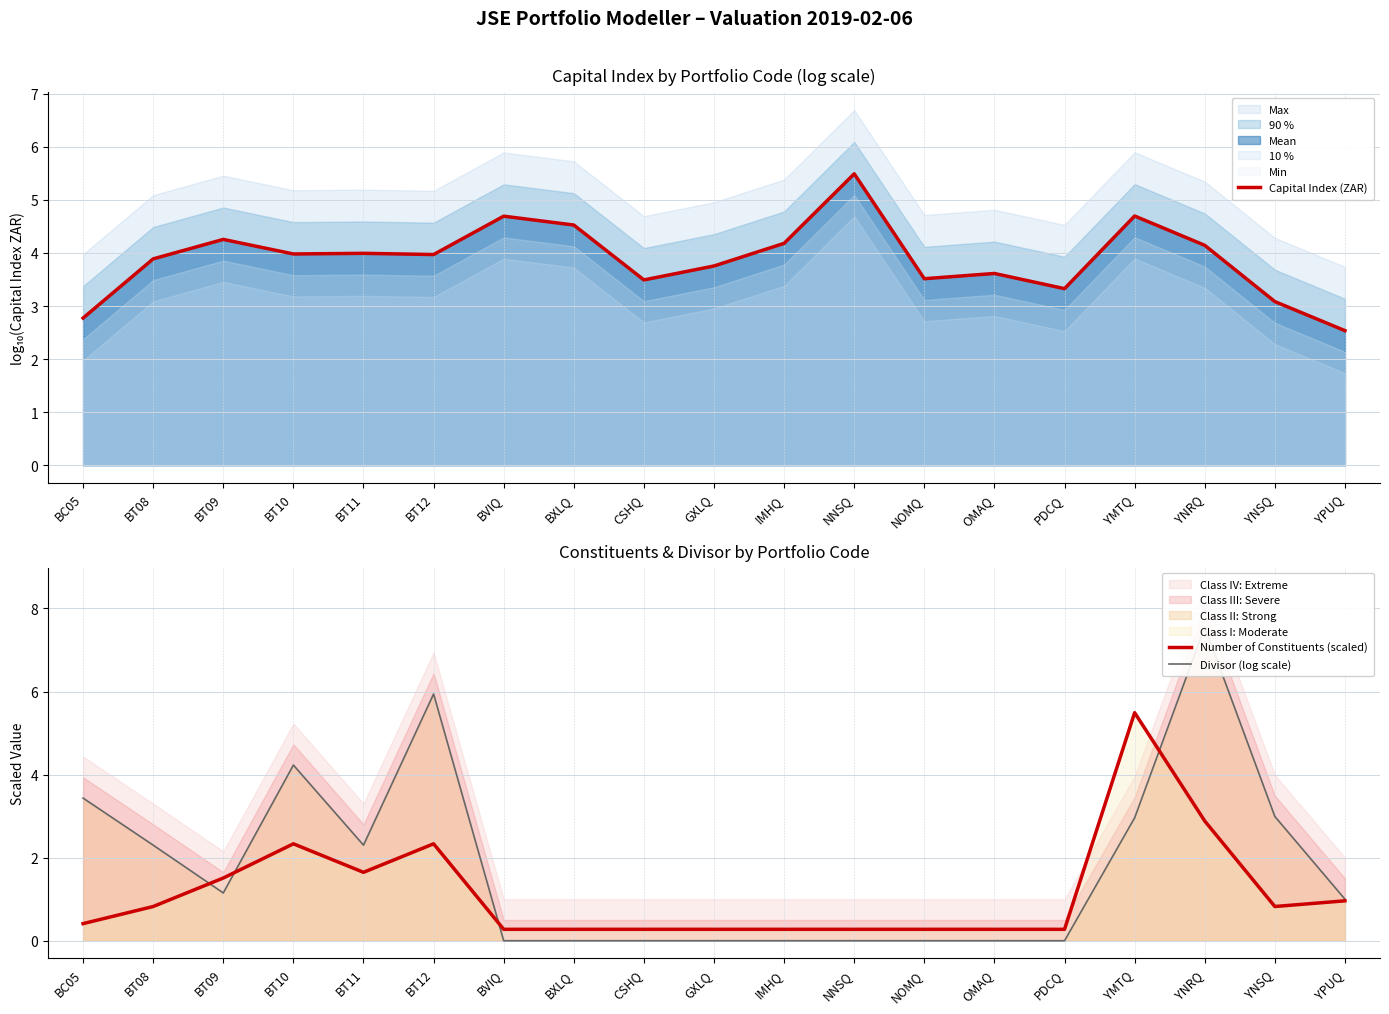

At which category is the sum across all series the highest?

YNRQ